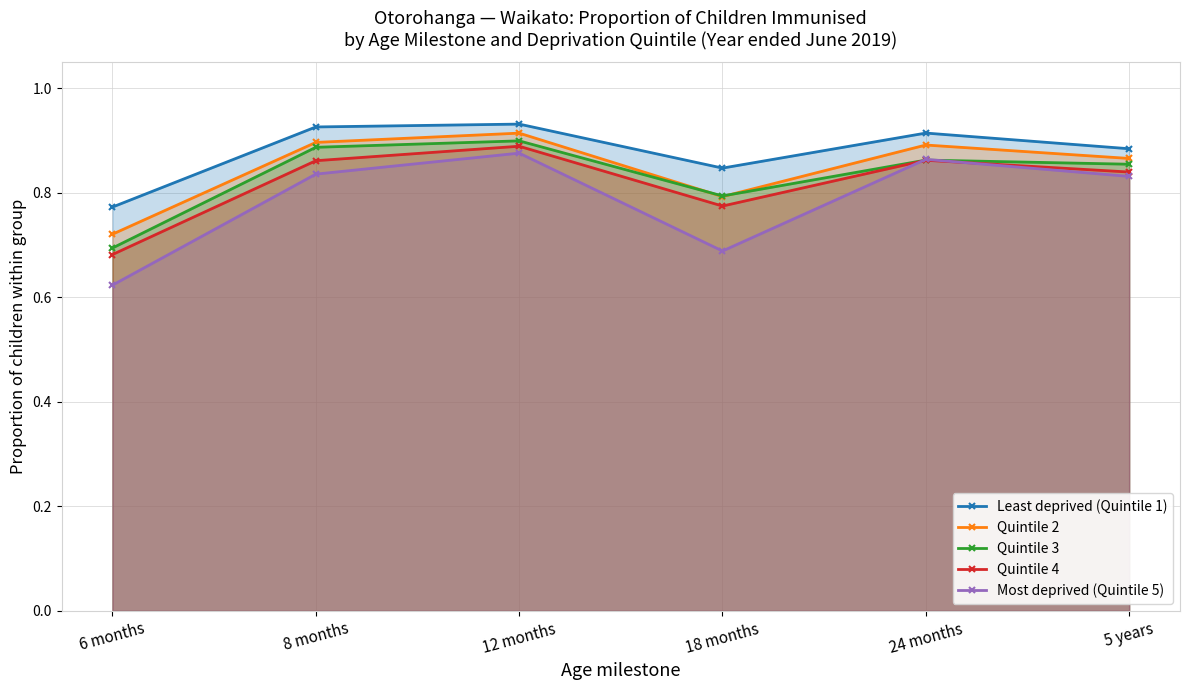

Which series has the largest range (max minus min)?

Most deprived (Quintile 5)